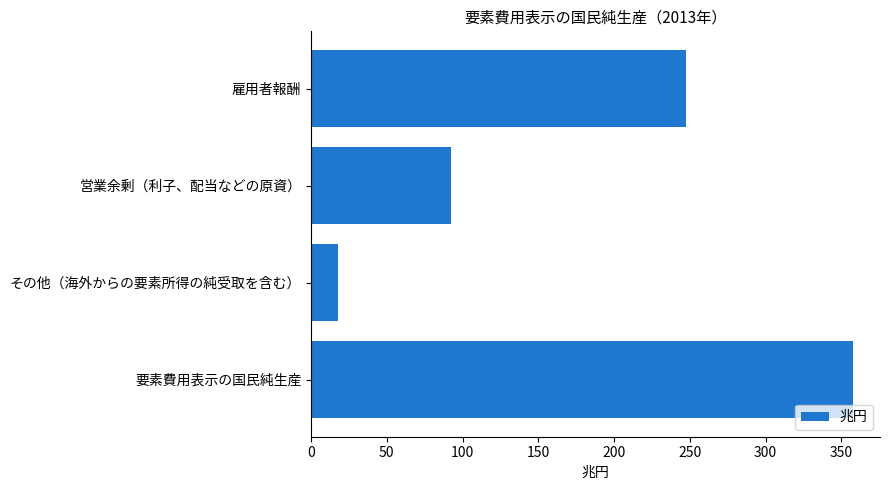

What is the change in value from 営業余剰（利子、配当などの原資） to その他（海外からの要素所得の純受取を含む）?

-74.6